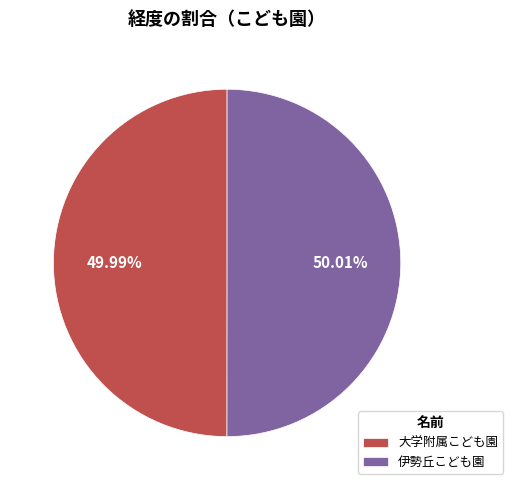

What is the ratio of the value at 大学附属こども園 to the value at 伊勢丘こども園?

1.0